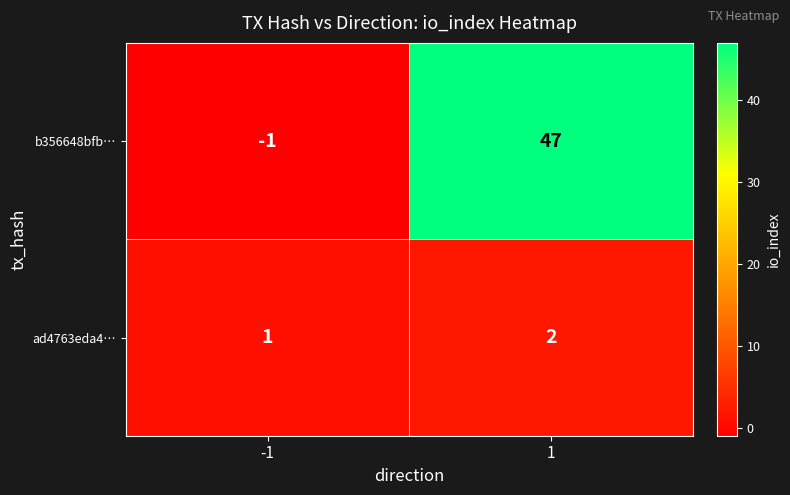

The value of b356648bfb… at 1 is 47. True or false?

True